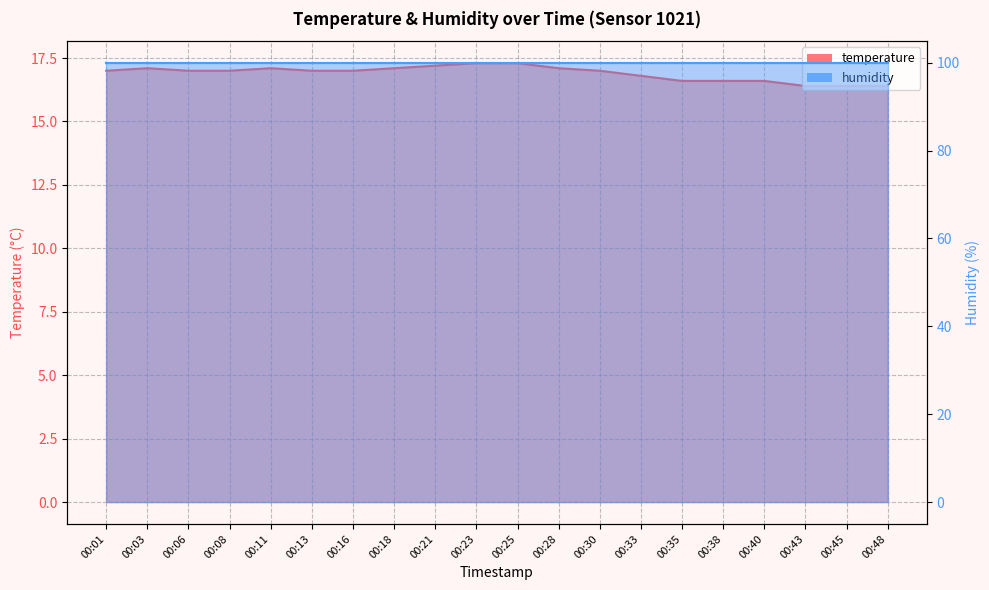

List the labels in order of value, largest first.

00:23, 00:25, 00:21, 00:03, 00:11, 00:18, 00:28, 00:01, 00:06, 00:08, 00:13, 00:16, 00:30, 00:33, 00:35, 00:38, 00:40, 00:43, 00:45, 00:48